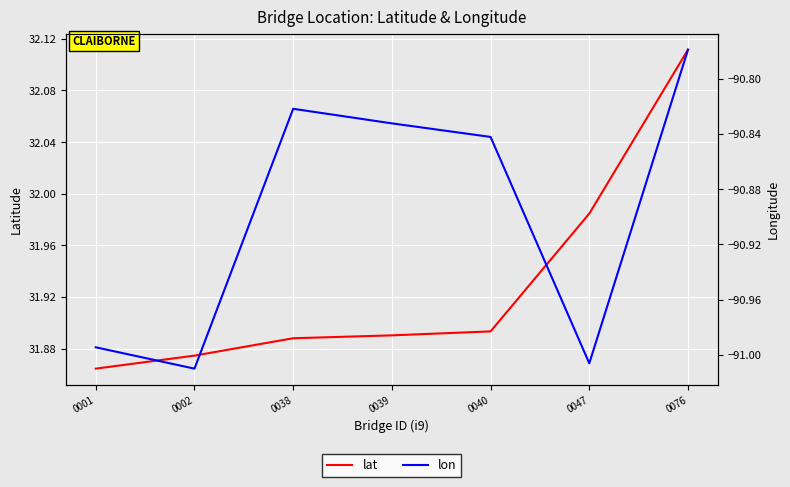

True or false: lon and lat intersect in this chart.

False